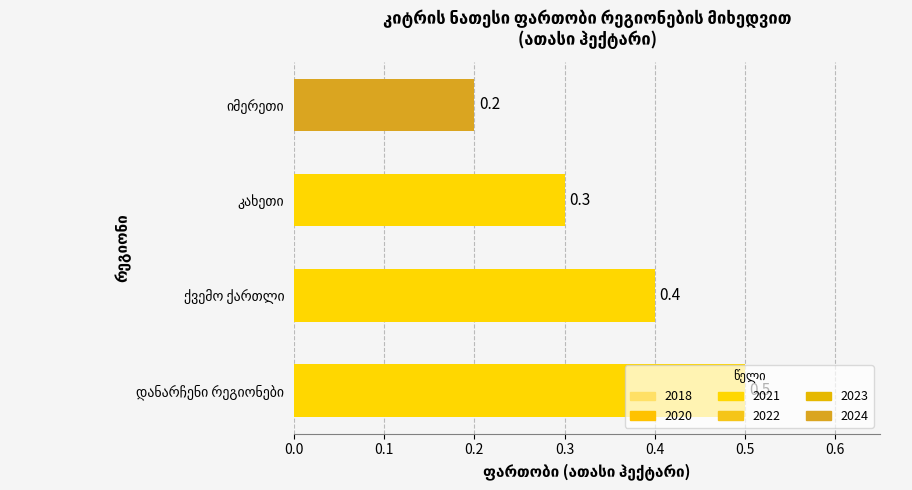

What is the greatest value displayed?

0.5